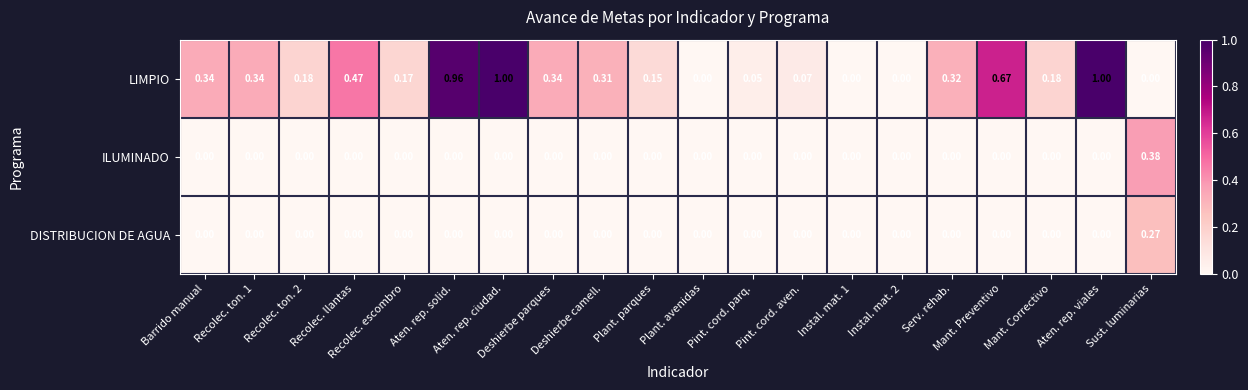

Which series has the largest range (max minus min)?

LIMPIO